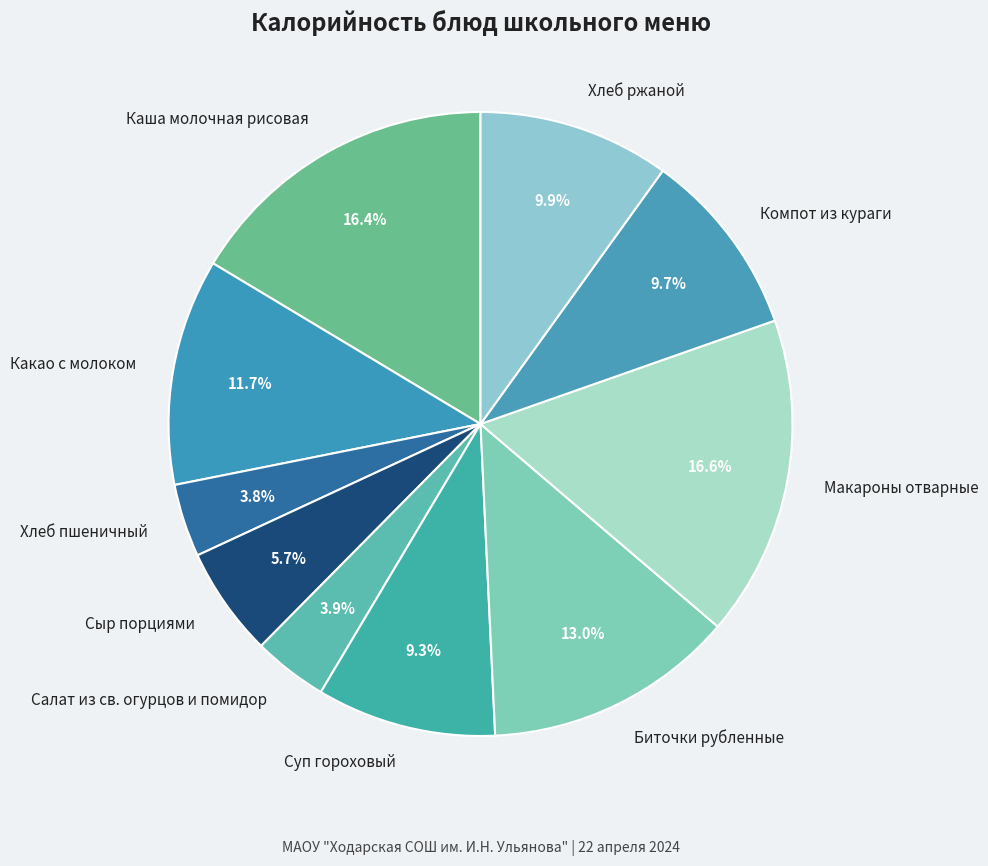

Which has a higher value, Макароны отварные or Салат из св. огурцов и помидор?

Макароны отварные